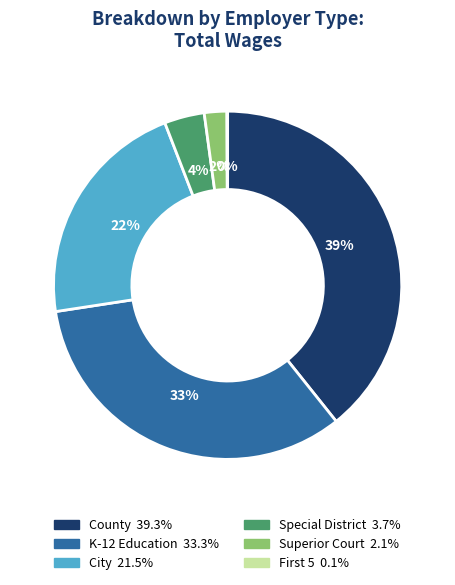

Which has a higher value, County or K-12 Education?

County